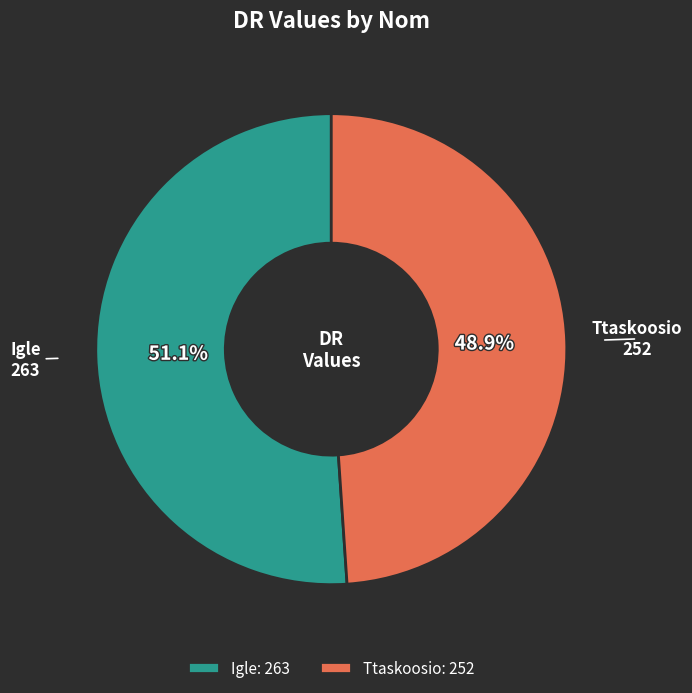

Is there a majority slice in this chart?

Yes